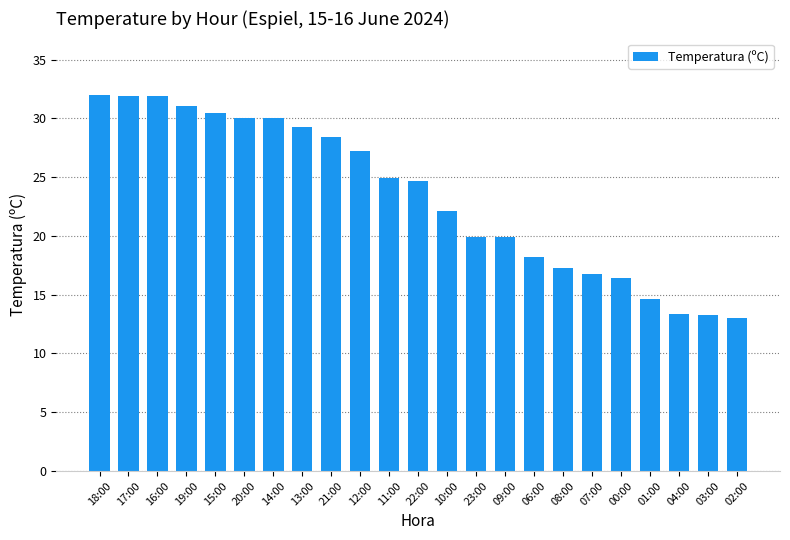

What is the difference between the values at 06:00 and 21:00?

10.2